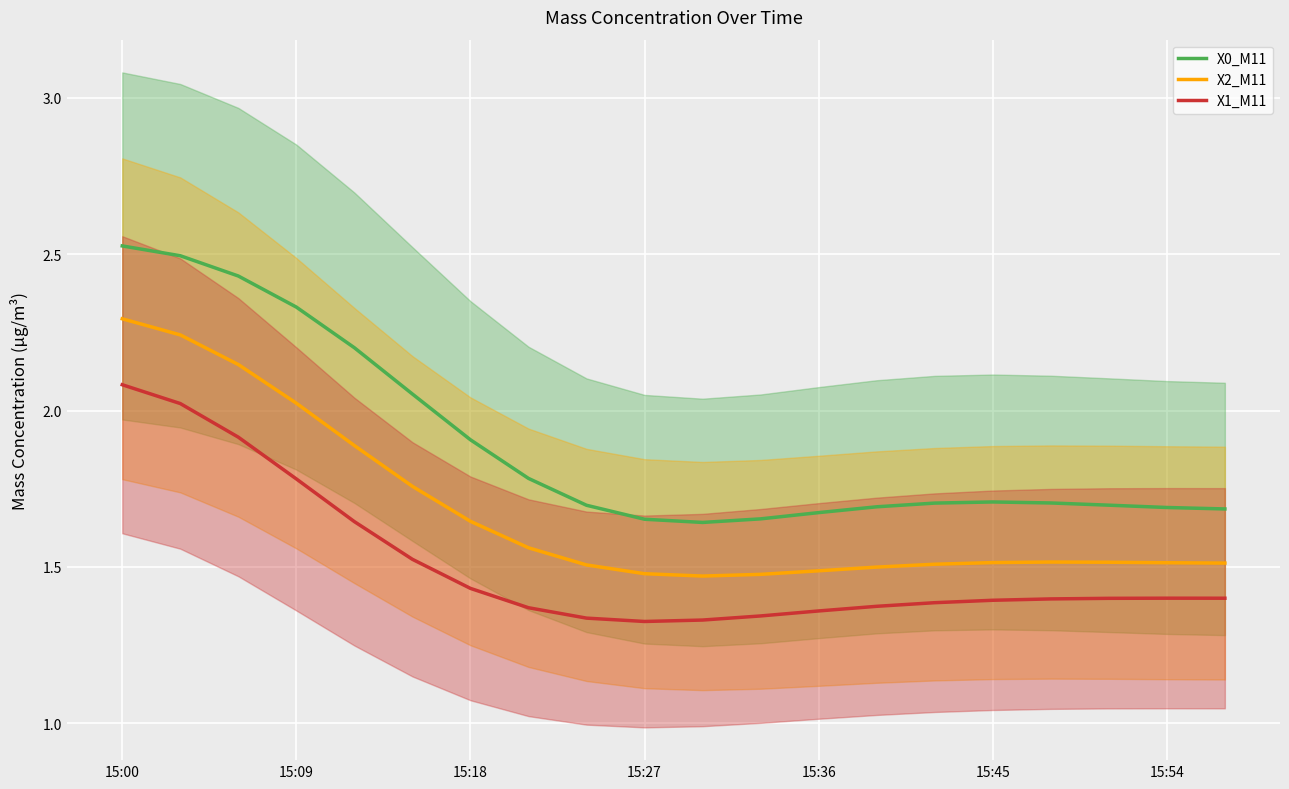

Reading right to left, what are all the values shown in this chart?

X0_M11: 1.7	1.7	1.7	1.7	1.7	1.7	1.7	1.7	1.7	1.6	1.7	1.7	1.8	1.9	2.1	2.2	2.3	2.4	2.5	2.5
X2_M11: 1.5	1.5	1.5	1.5	1.5	1.5	1.5	1.5	1.5	1.5	1.5	1.5	1.6	1.6	1.8	1.9	2.0	2.1	2.2	2.3
X1_M11: 1.4	1.4	1.4	1.4	1.4	1.4	1.4	1.4	1.3	1.3	1.3	1.3	1.4	1.4	1.5	1.6	1.8	1.9	2.0	2.1